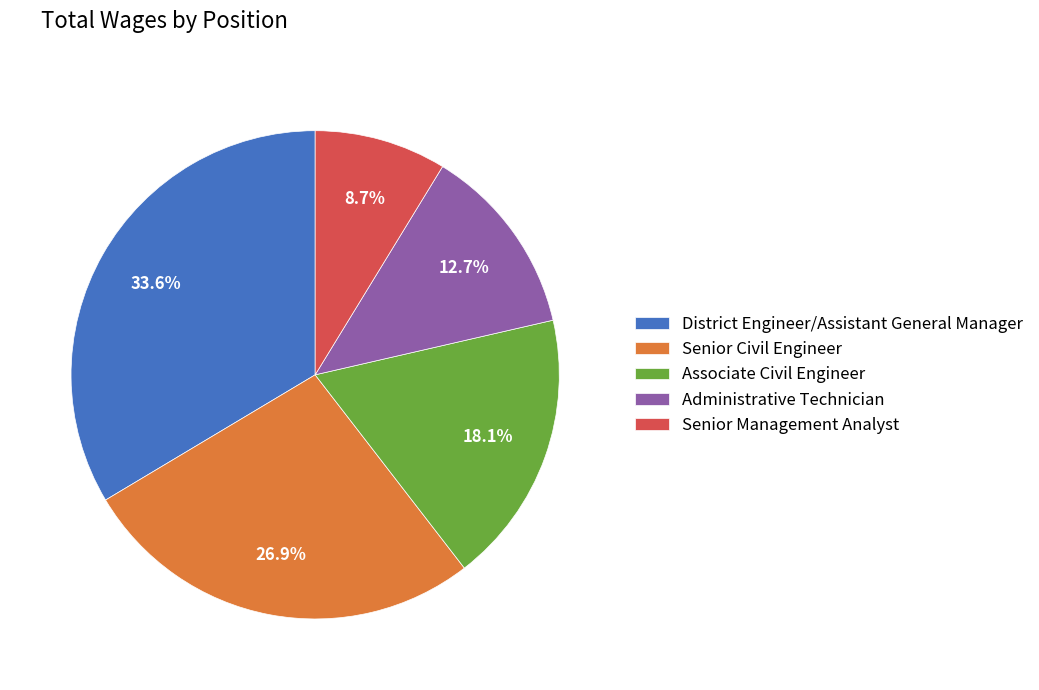

What percentage is the Senior Management Analyst slice, to the nearest percent?

9%